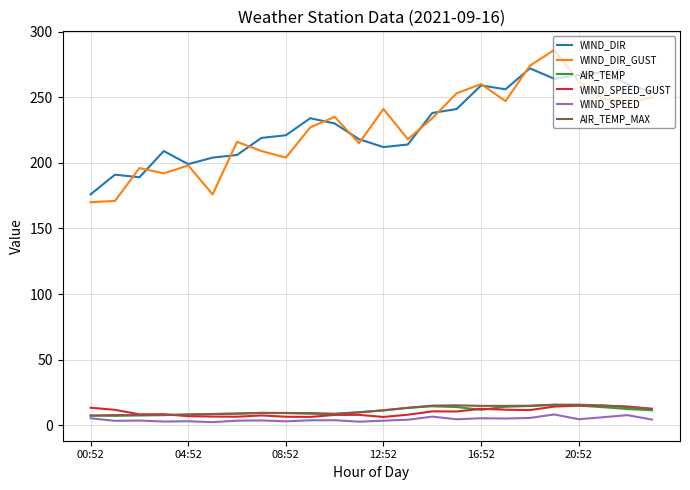

In AIR_TEMP, how many points are lower than both neighbors (excluding endpoints)?

3